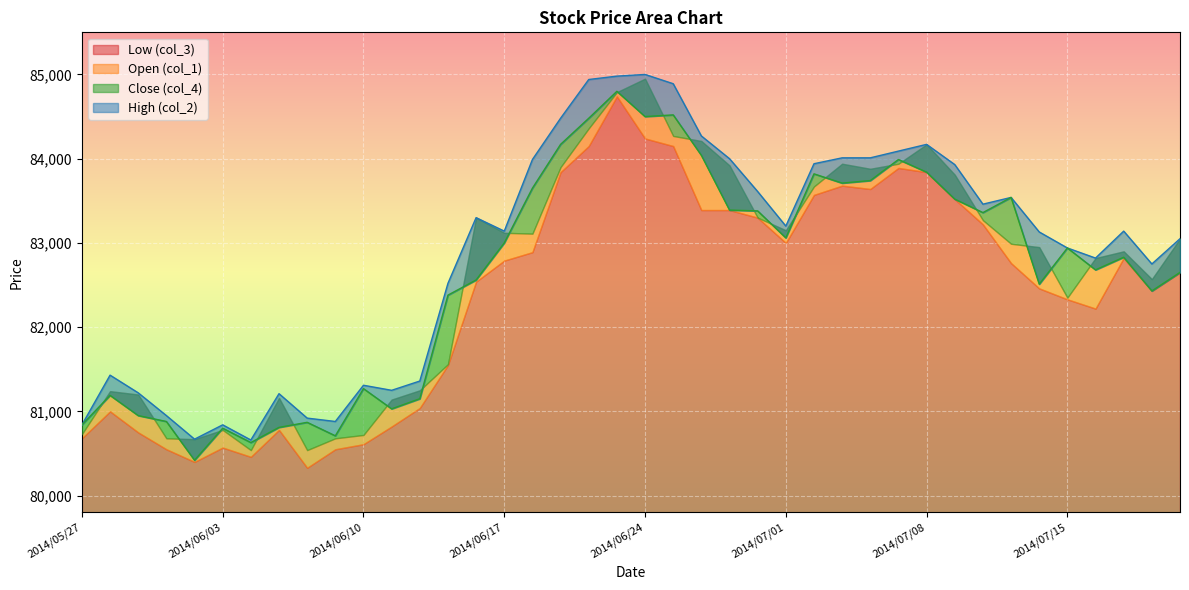

Between 2014/07/22 and 2014/06/12, which is larger?

2014/07/22